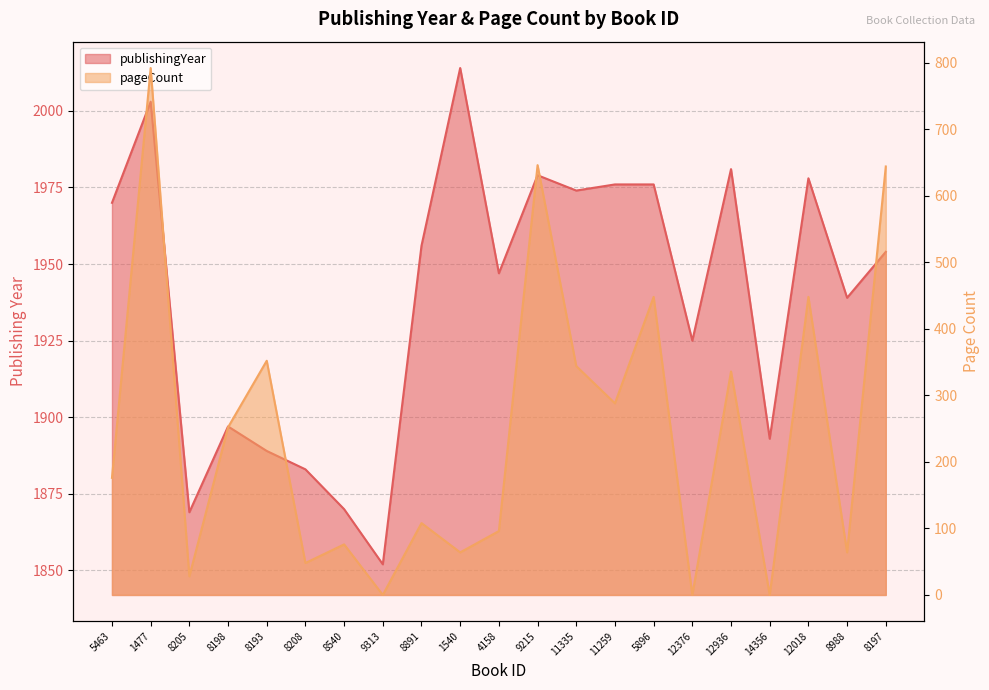

How many data points in pageCount are above 176?

10